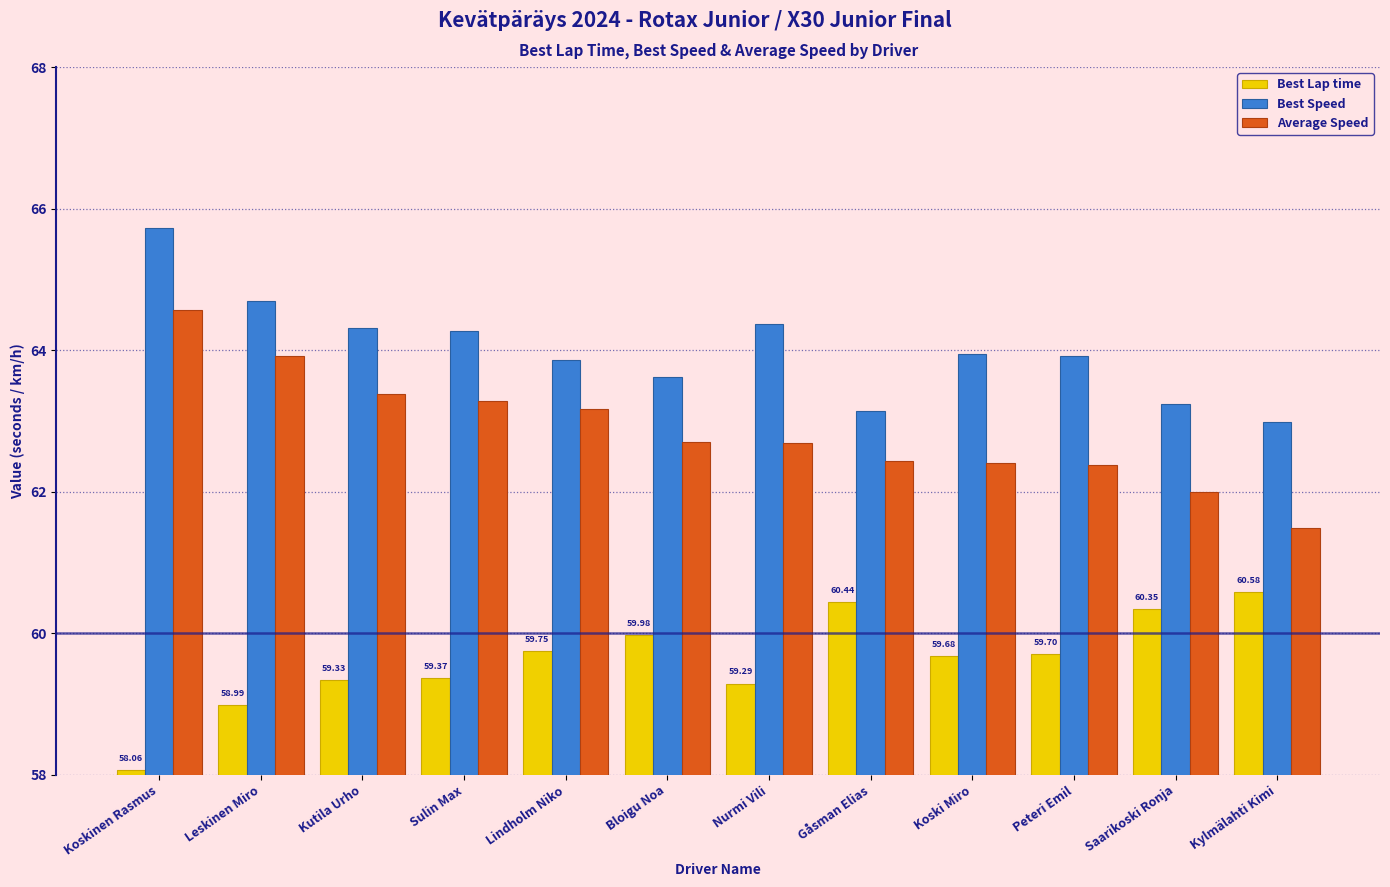

What is the spread (max minus min) of values at Sulin Max?

4.9